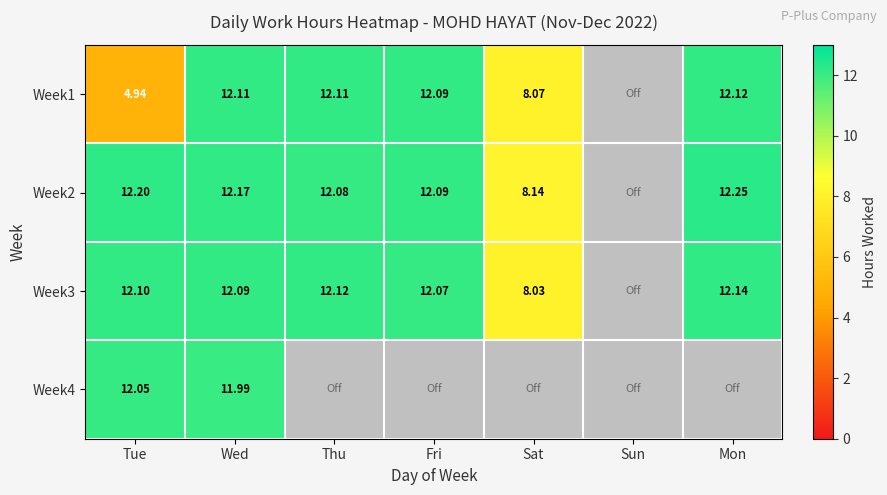

Is the value of Week2 at Wed greater than the value of Week3 at Fri?

Yes